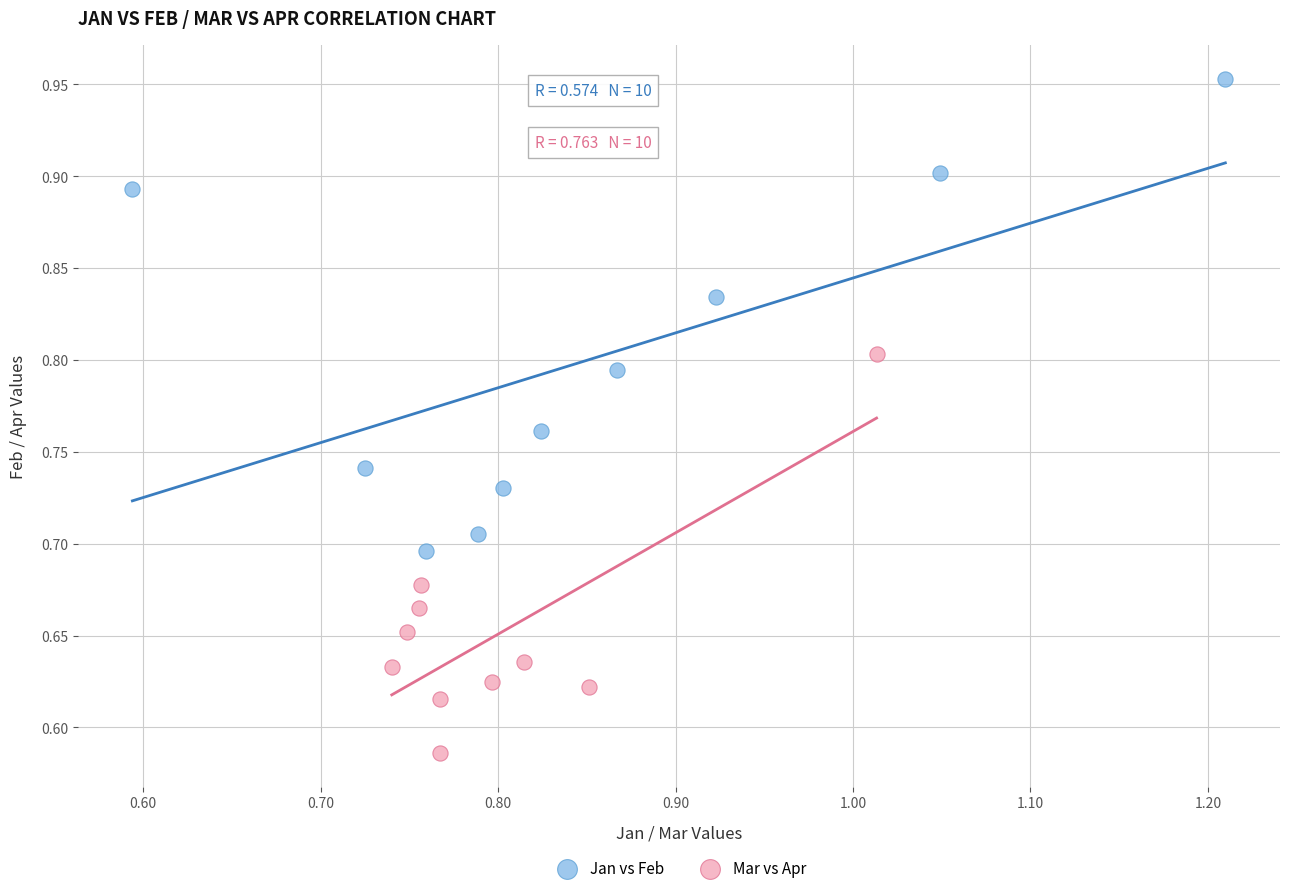

Which series reaches the maximum Y coordinate?

Jan vs Feb